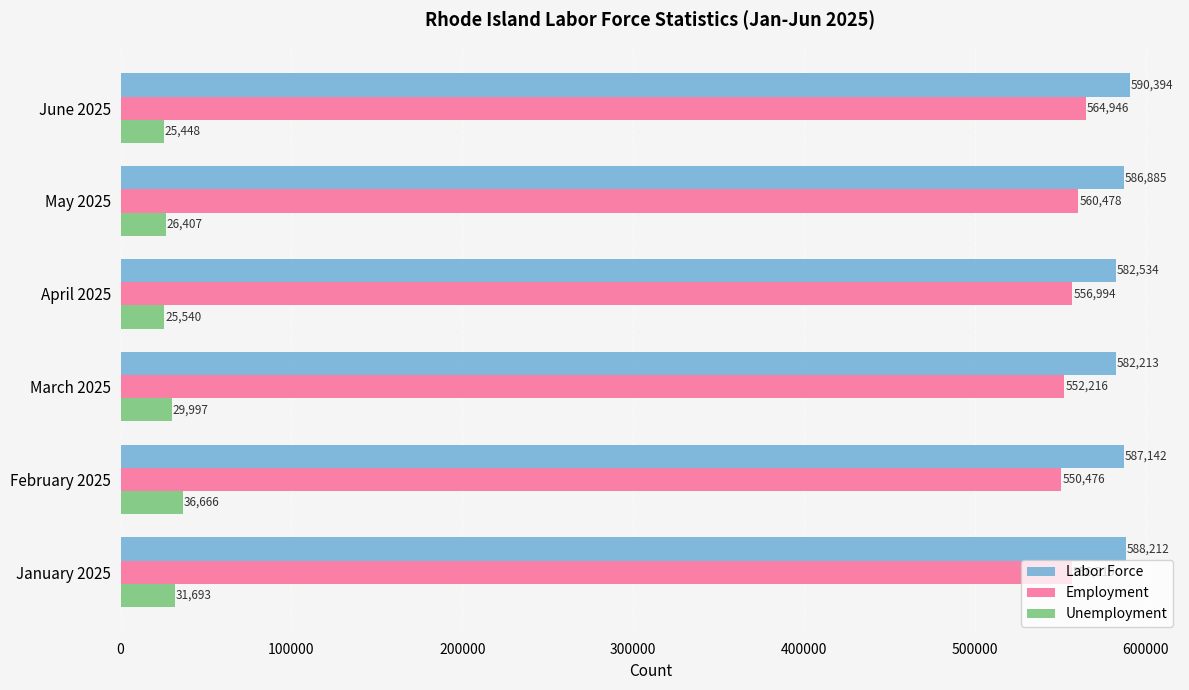

What is the difference between the highest and lowest values at January 2025?

556519